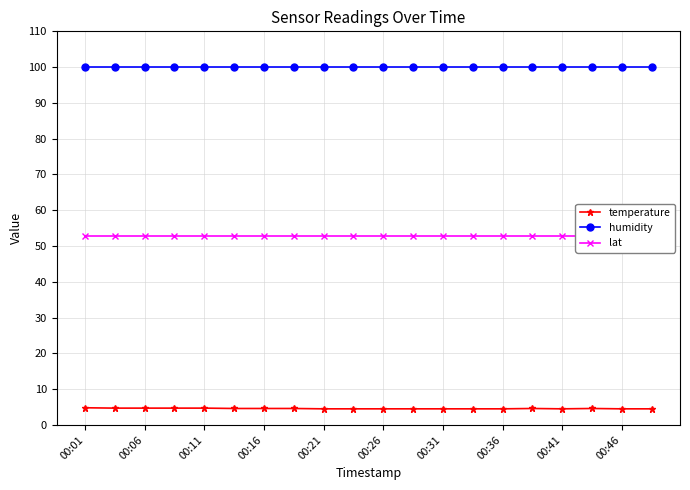

Which series has the largest total across all categories?

humidity